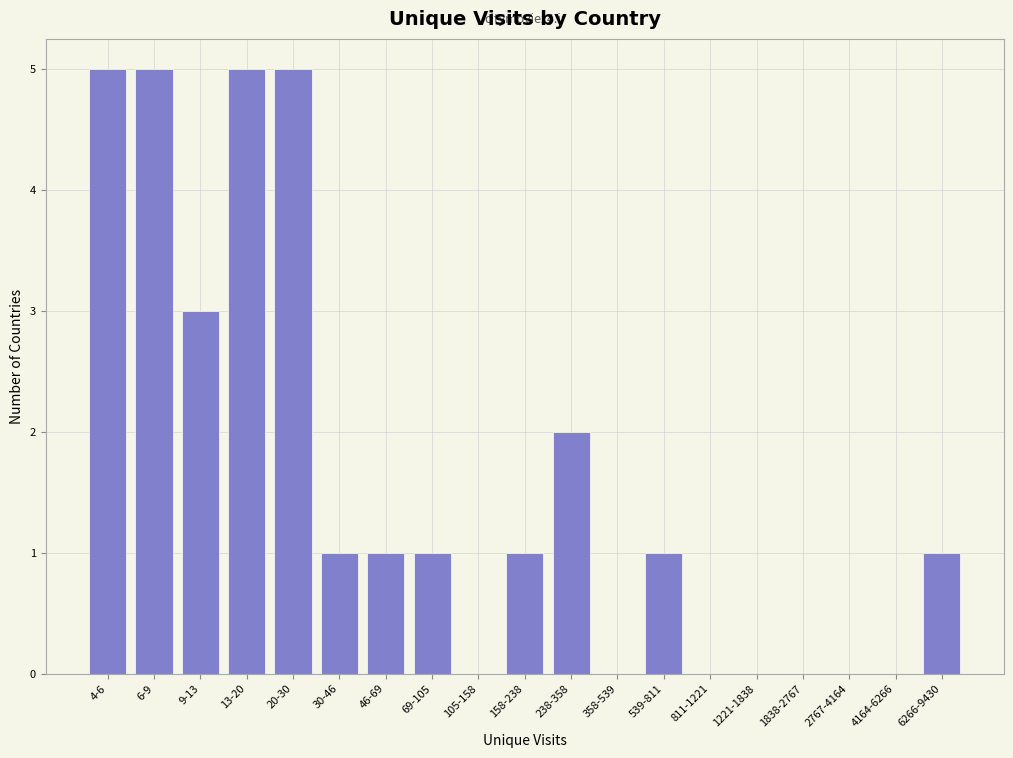

Reading left to right, list all the values displayed in this chart.

4-6=5	6-9=5	9-13=3	13-20=5	20-30=5	30-46=1	46-69=1	69-105=1	105-158=0	158-238=1	238-358=2	358-539=0	539-811=1	811-1221=0	1221-1838=0	1838-2767=0	2767-4164=0	4164-6266=0	6266-9430=1